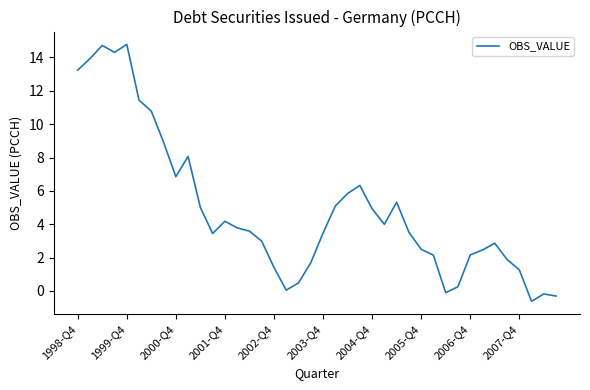

What is the difference between the maximum and minimum values?

15.4